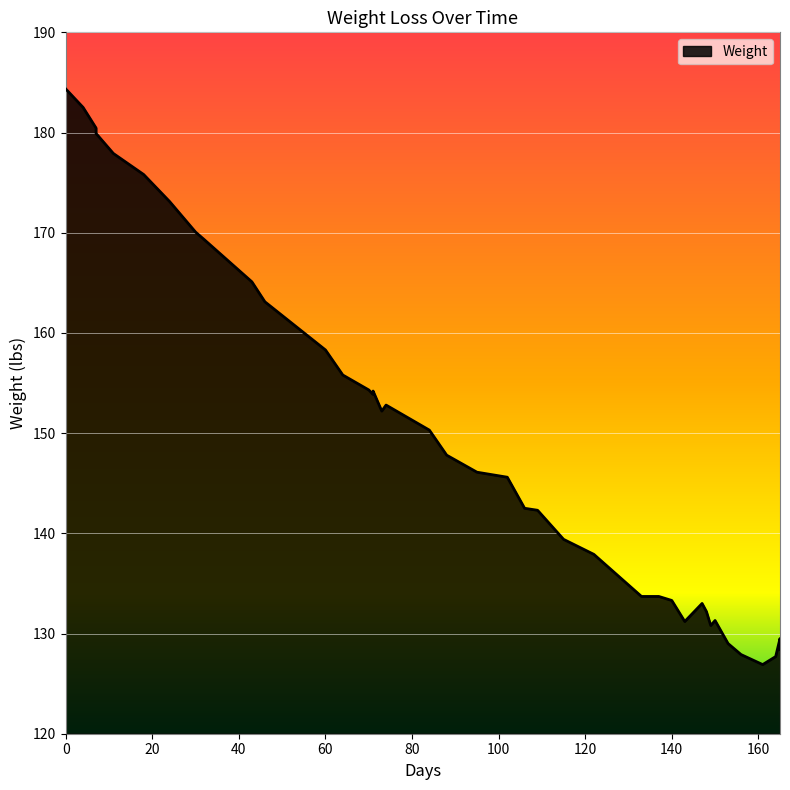

What is the difference between the values at 148 and 60?

26.1